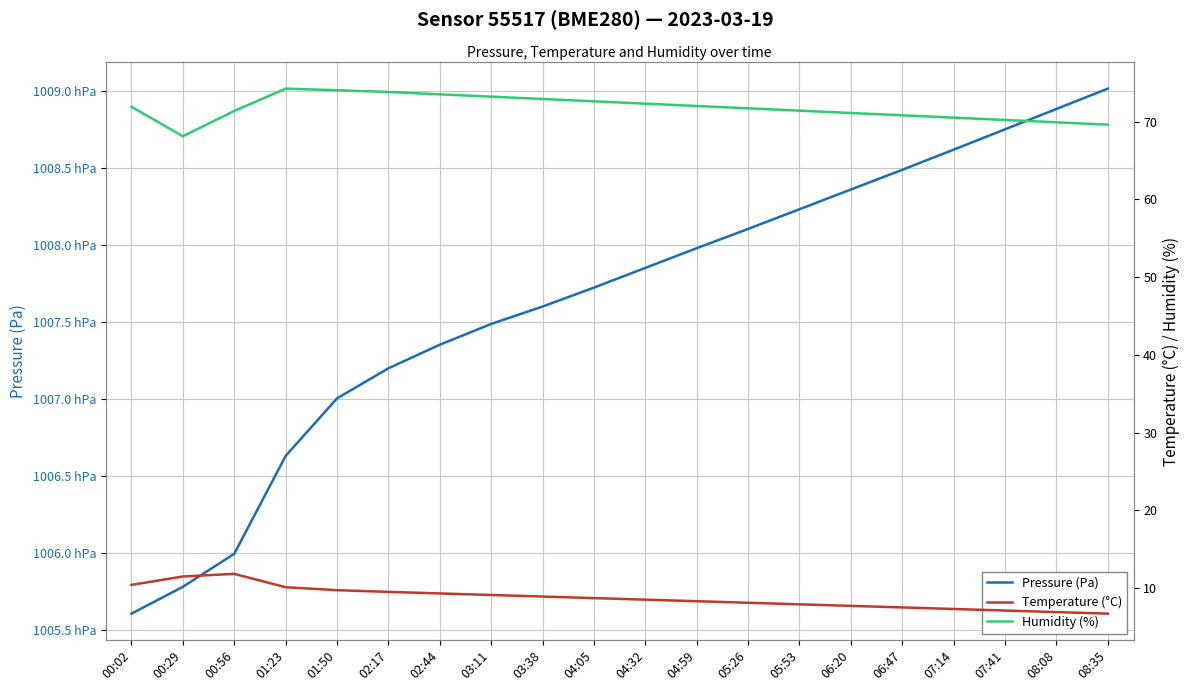

Rank the series by their maximum value, from lowest to highest.

Temperature (°C), Humidity (%), Pressure (Pa)